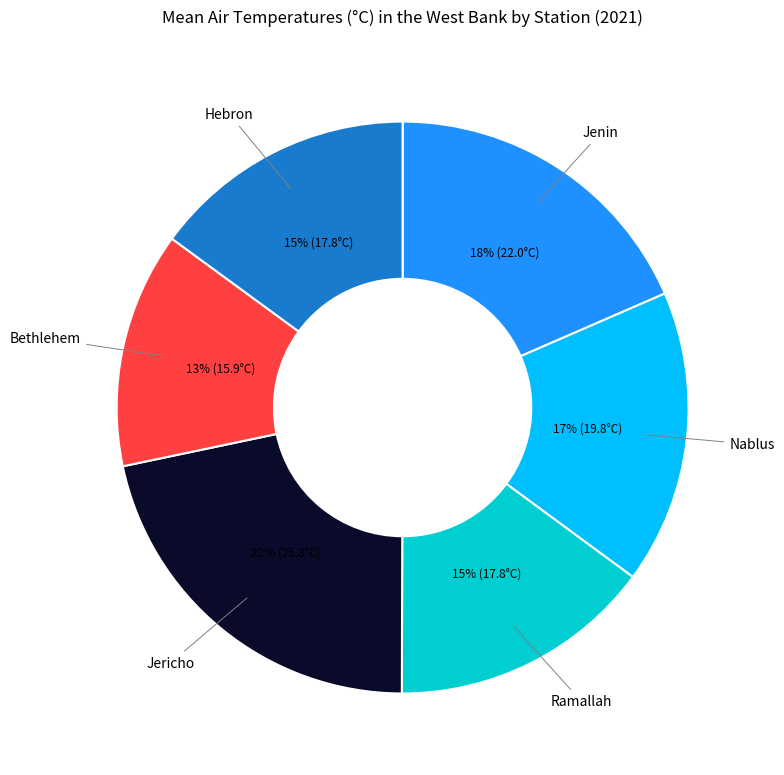

Which category has the smallest portion of the pie?

Bethlehem